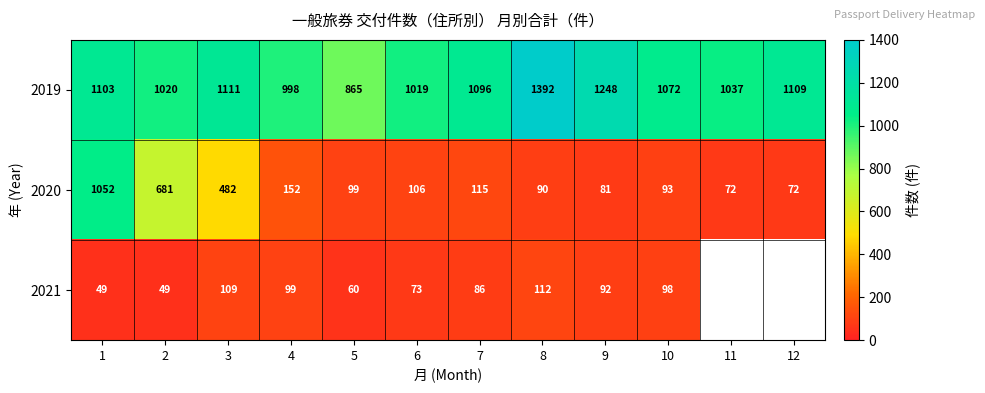

Where does the 2020 series first go above 106?

1